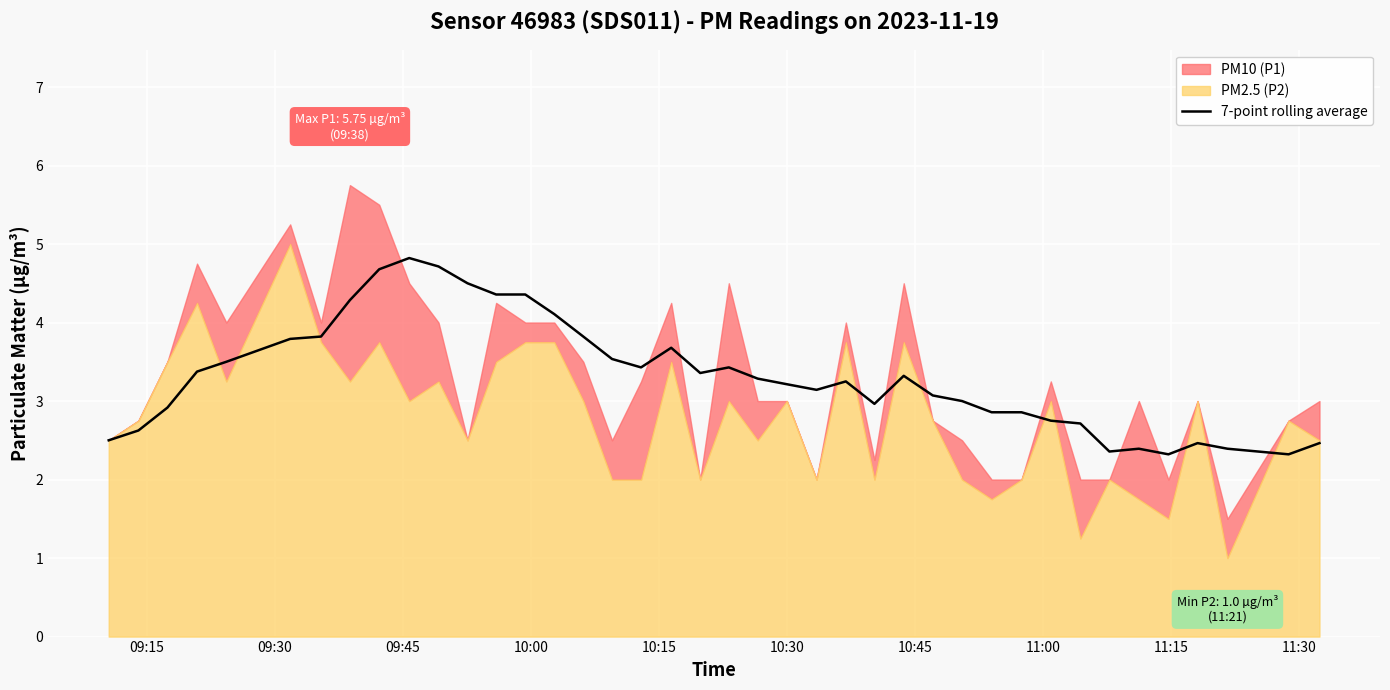

What is the minimum value for 7-point rolling average?

2.3